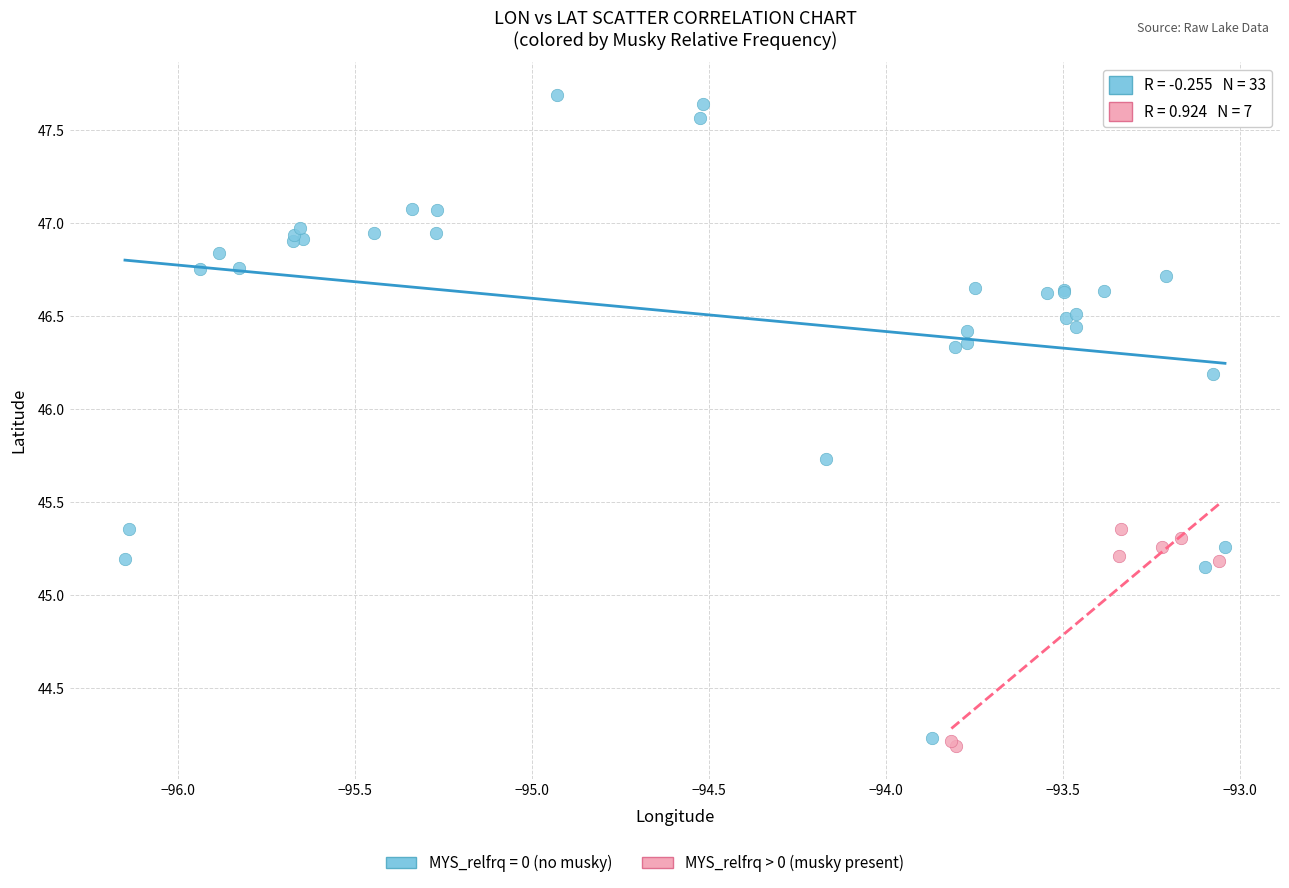

Which series reaches the maximum Y coordinate?

MYS_relfrq = 0 (no musky)